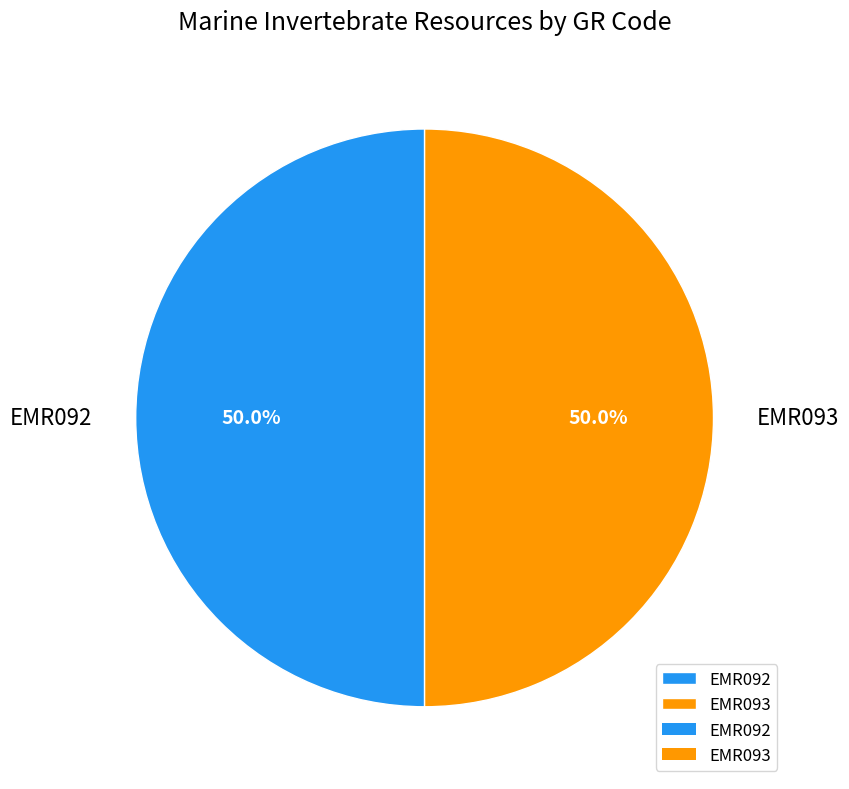

What is the ratio of the value at EMR092 to the value at EMR093?

1.0